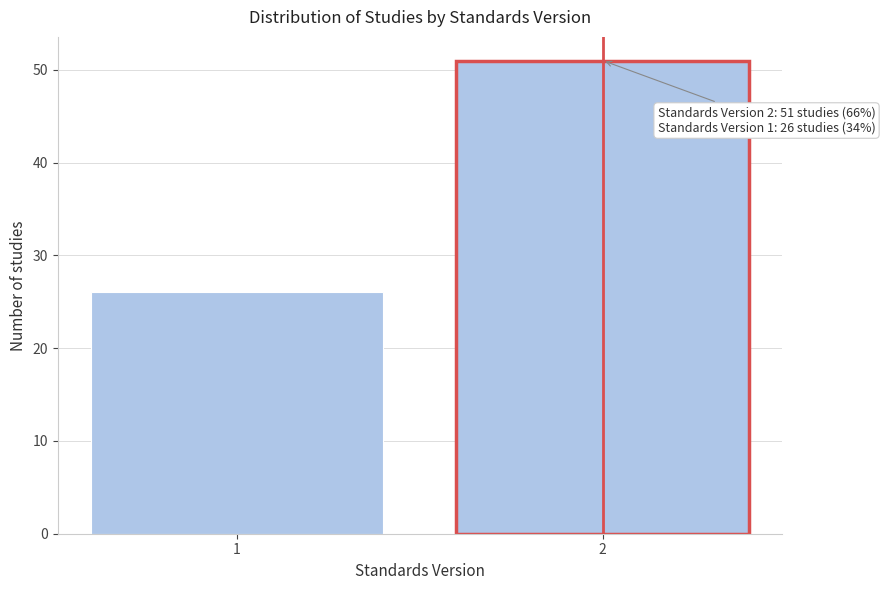

Reading right to left, list all the values displayed in this chart.

51	26